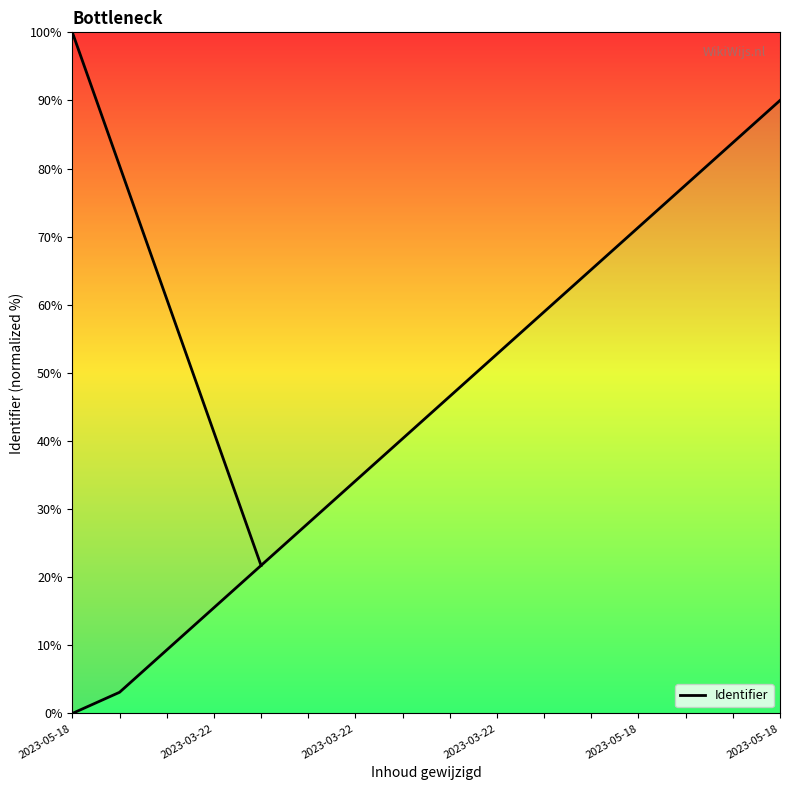

Reading left to right, list all the values displayed in this chart.

0.0	3.1	9.3	15.5	21.7	27.9	34.1	40.3	46.6	52.8	59.0	65.2	71.4	77.6	83.8	90.0